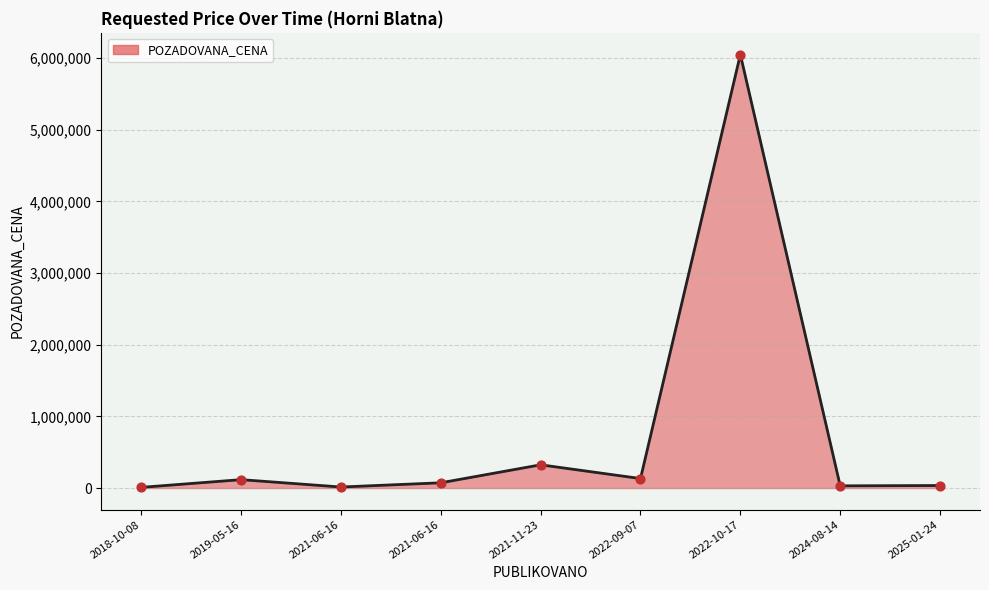

Which has a higher value, 2021-06-16 or 2025-01-24?

2025-01-24